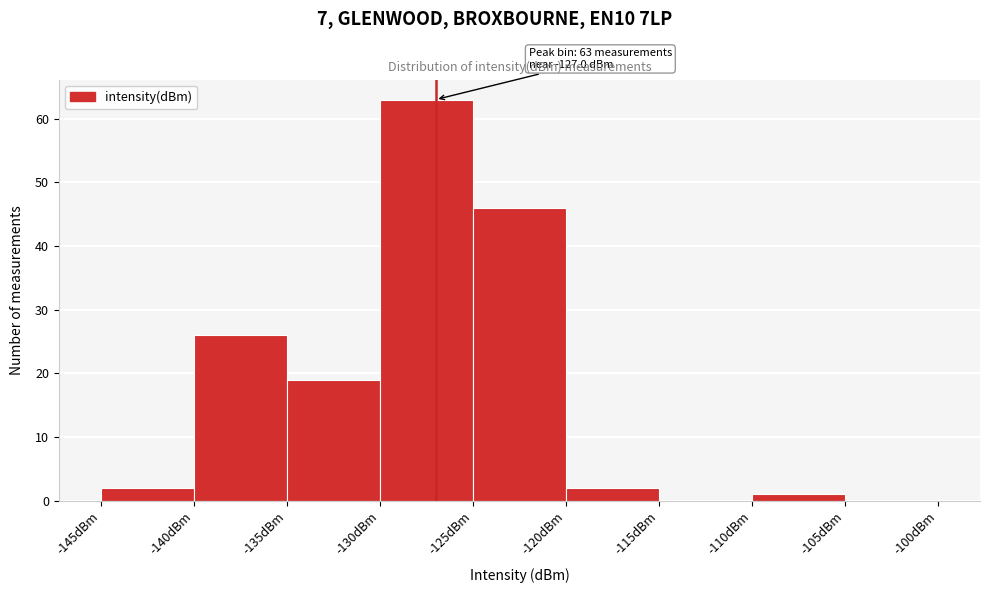

Over which range of the x-axis is the bar tallest?

-130 to -125